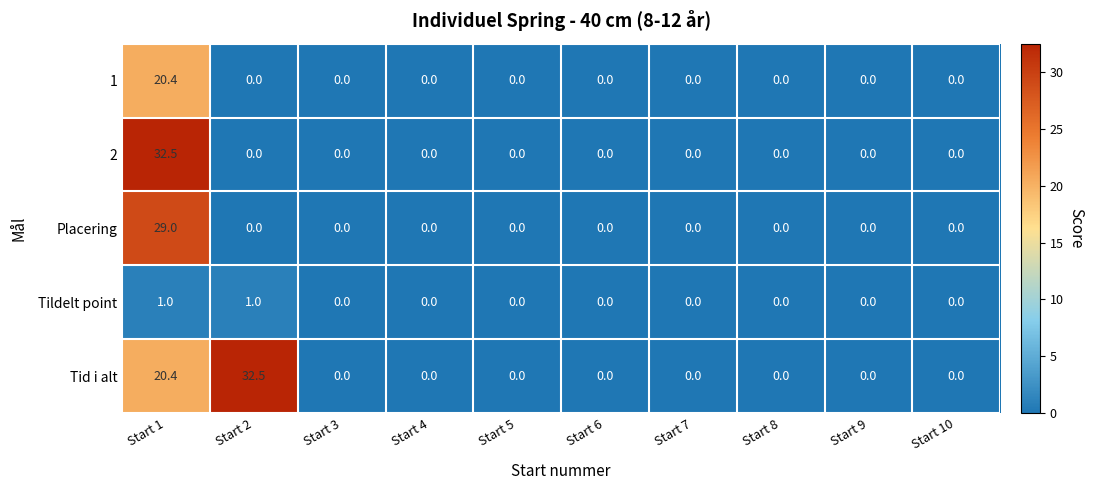

How many categories are shown in the chart?

10